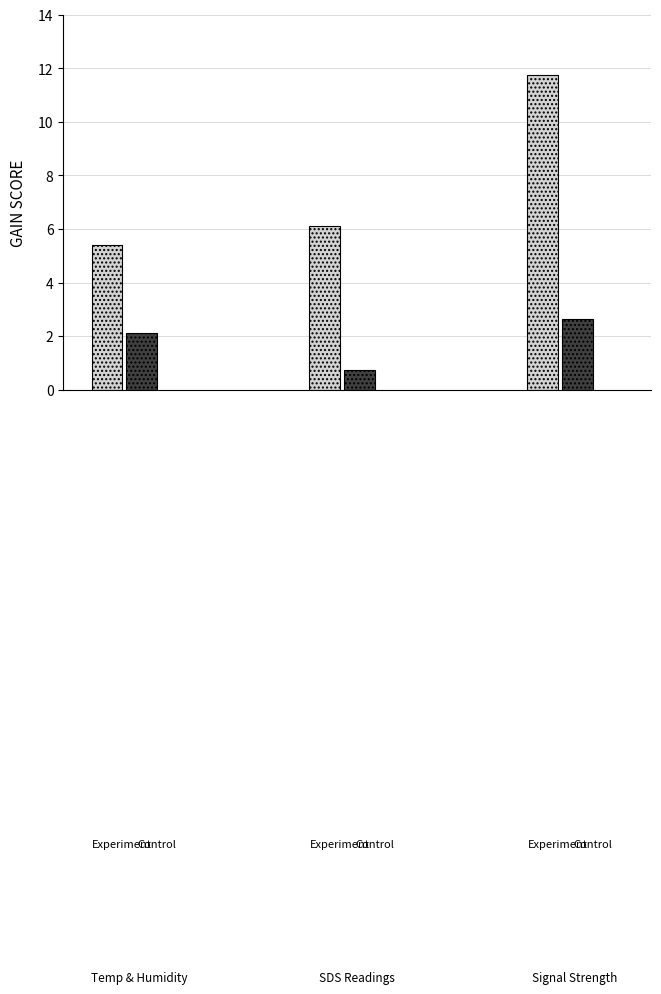

What is the maximum value shown in the chart?

11.8